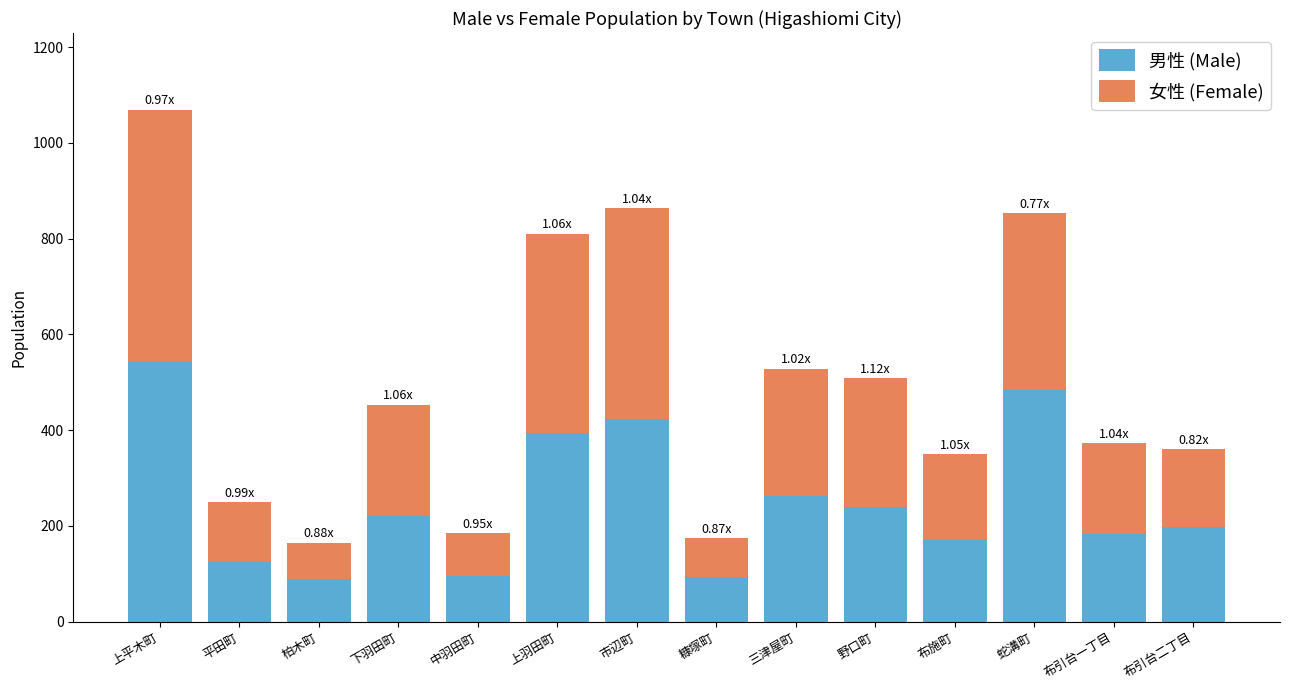

How many data points in 男性 (Male) are less than 220?

7